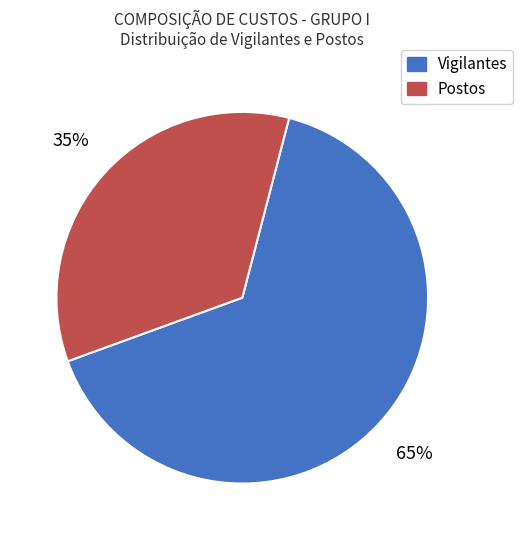

The Postos slice represents 26% of the pie. True or false?

False